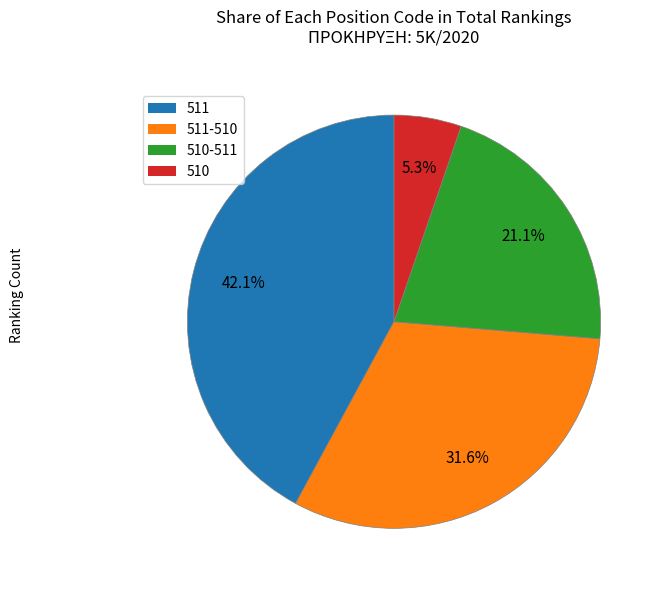

To the nearest percent, what is the combined percentage of 511-510 and 510?

37%